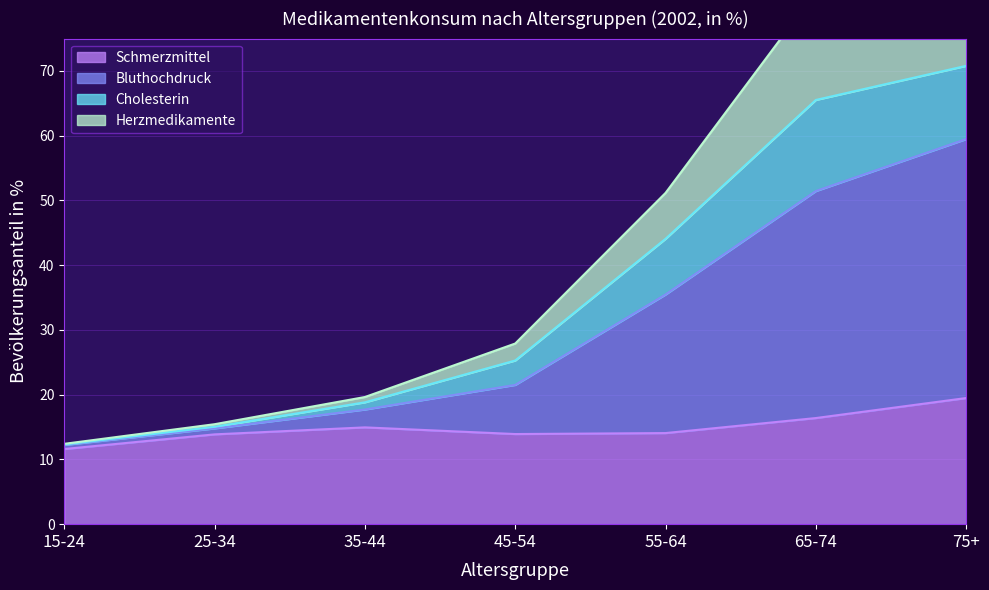

The value of Schmerzmittel at 65-74 is 23.9. True or false?

False